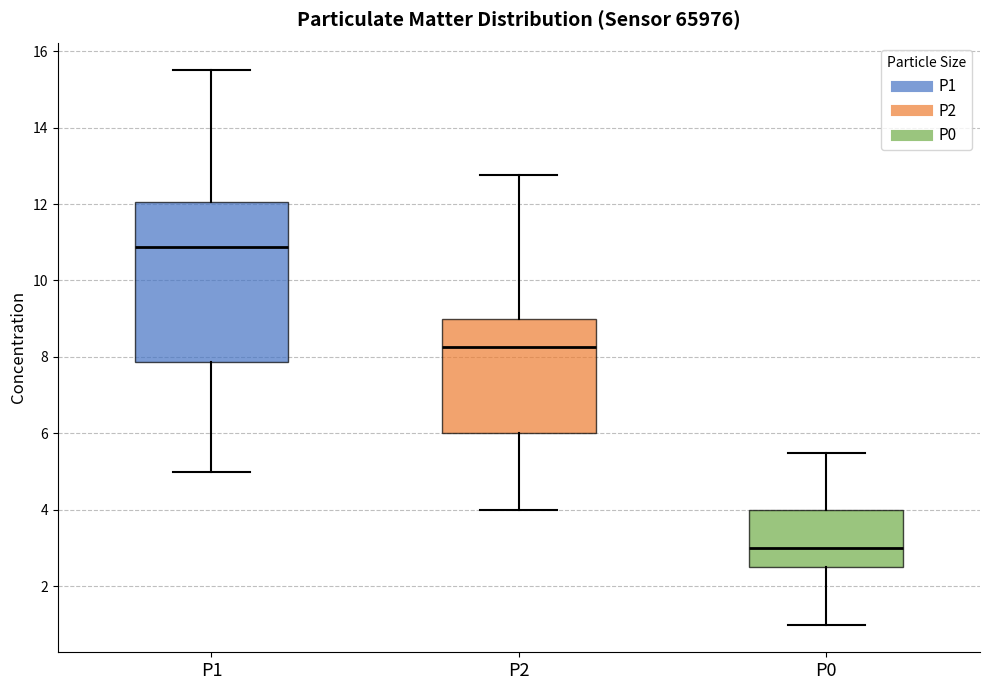

Comparing the boxes themselves (not the whiskers), which one is the tallest?

P1